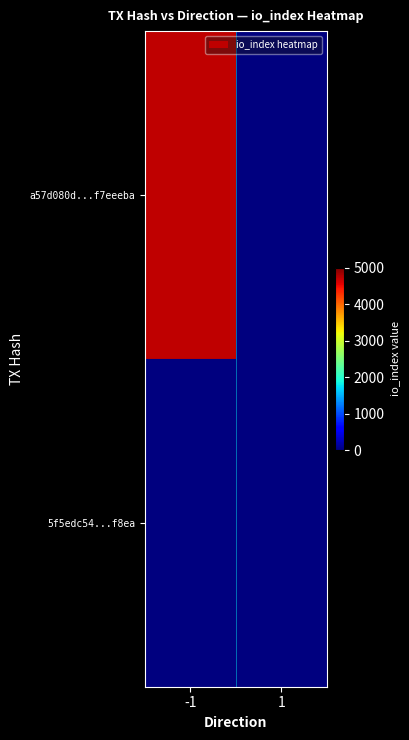

Reading right to left, extract all data points from this chart.

a57d080d...f7eeeba: 1=0	-1=4719
5f5edc54...f8ea: 1=0	-1=0